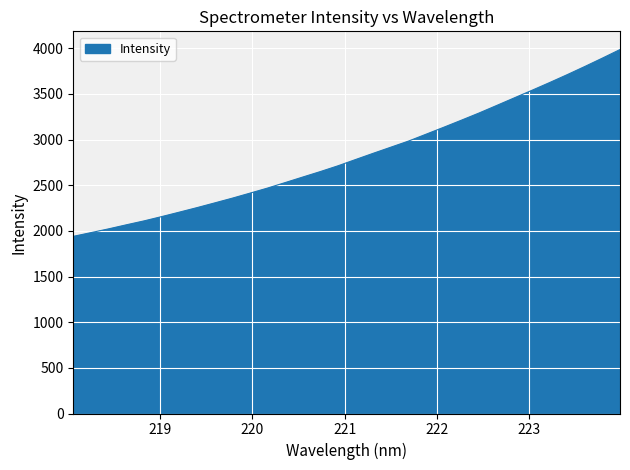

Reading left to right, extract all data points from this chart.

1940.2	1980.8	2022.1	2066.2	2109.1	2156.1	2204.8	2254.3	2305.8	2357.9	2412.8	2468.5	2528.7	2589.5	2649.7	2712.8	2781.7	2849.9	2916.8	2983.7	3059.2	3135.1	3212.4	3290.9	3373.5	3456.7	3539.6	3624.1	3710.7	3800.2	3892.1	3986.1